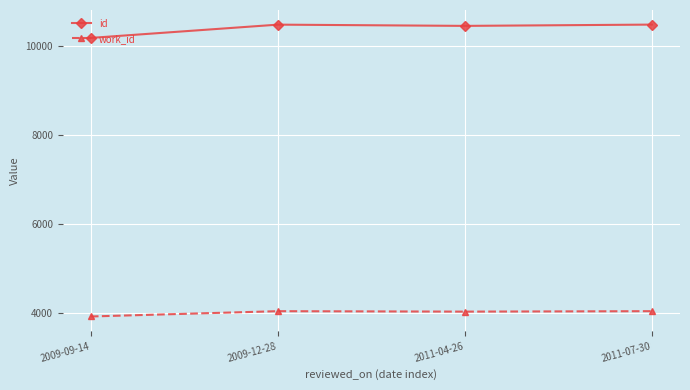

What is the greatest value displayed?

10483